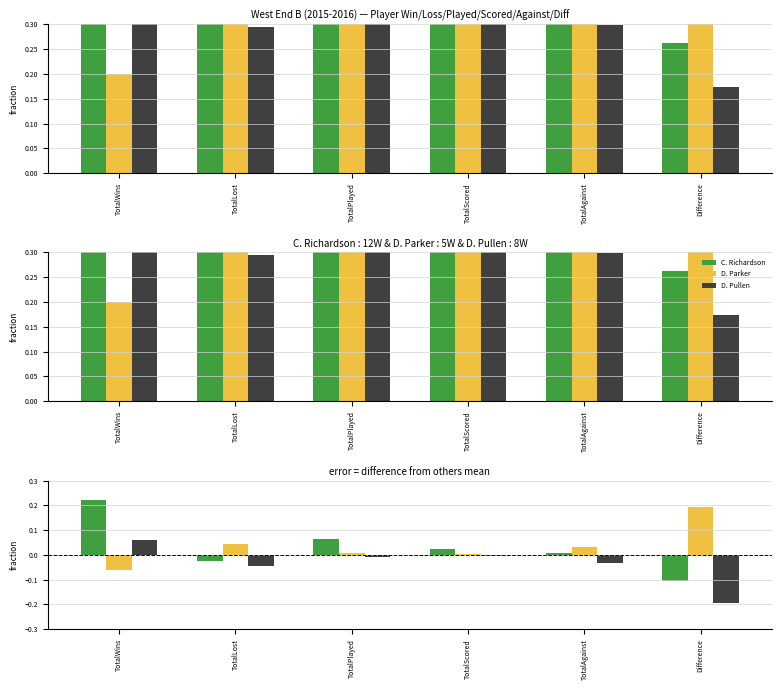

List the series in order of their peak value, lowest first.

D. Pullen, D. Parker, C. Richardson